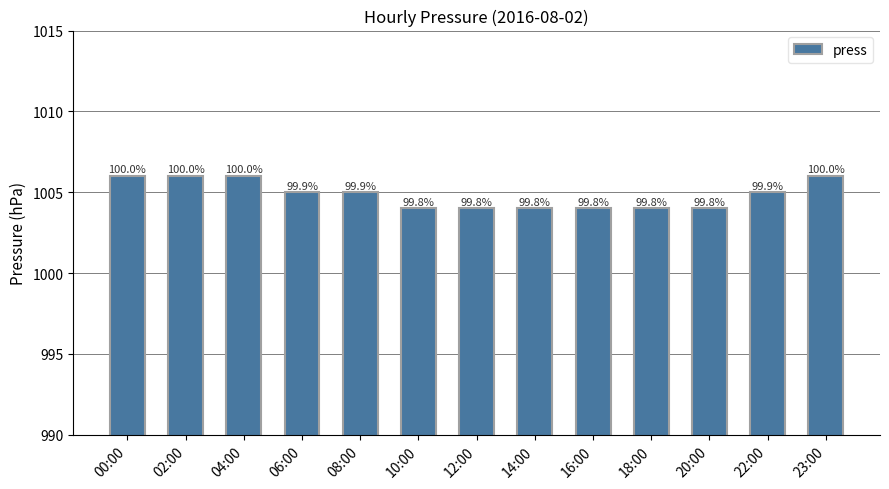

At which label does the data first exceed 1005?

00:00